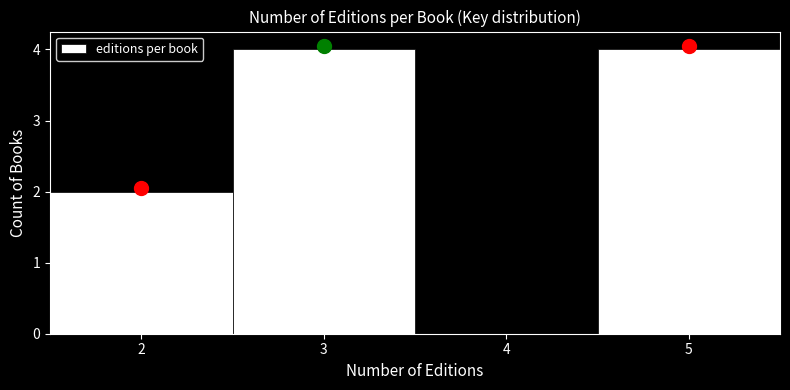

What is the height of the bar covering 1.5 to 2.5 on the x-axis? The values are not printed on the chart, so give them approximately, as read against the axis.

2